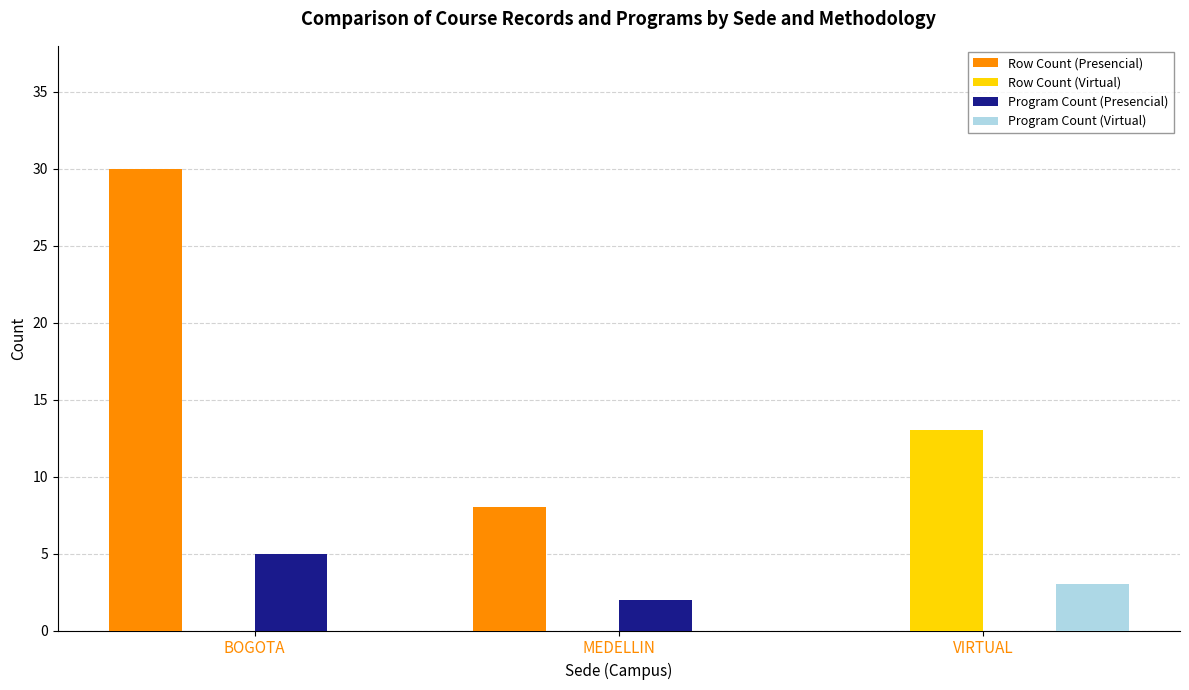

What is the greatest value displayed?

30